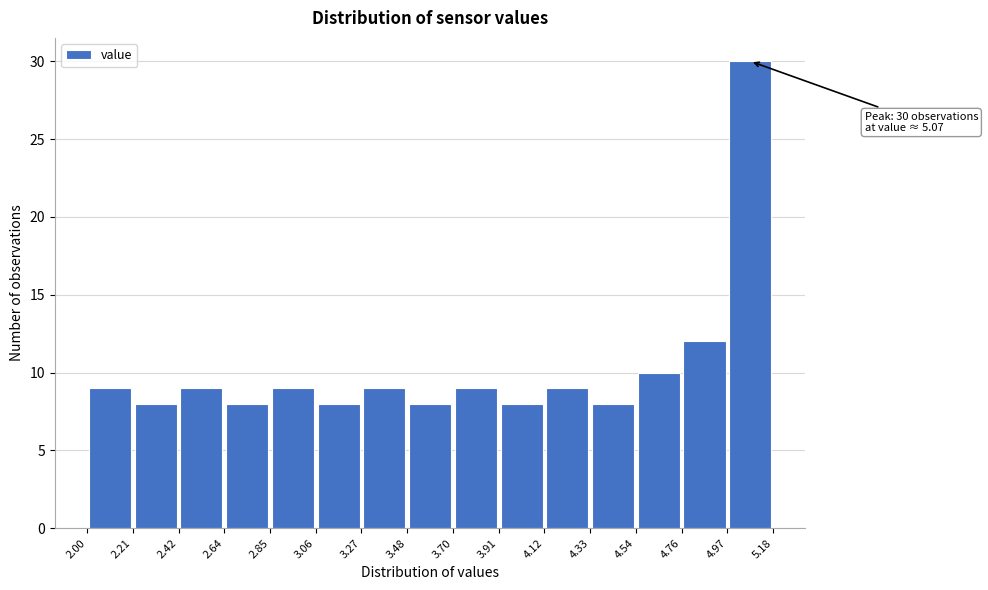

Which range on the x-axis has the tallest bar?

4.97 to 5.18